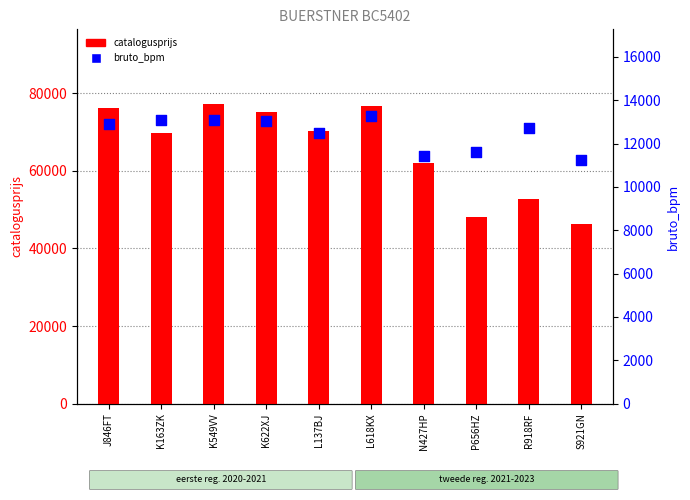

At how many categories does at least one series exceed 74605?

4